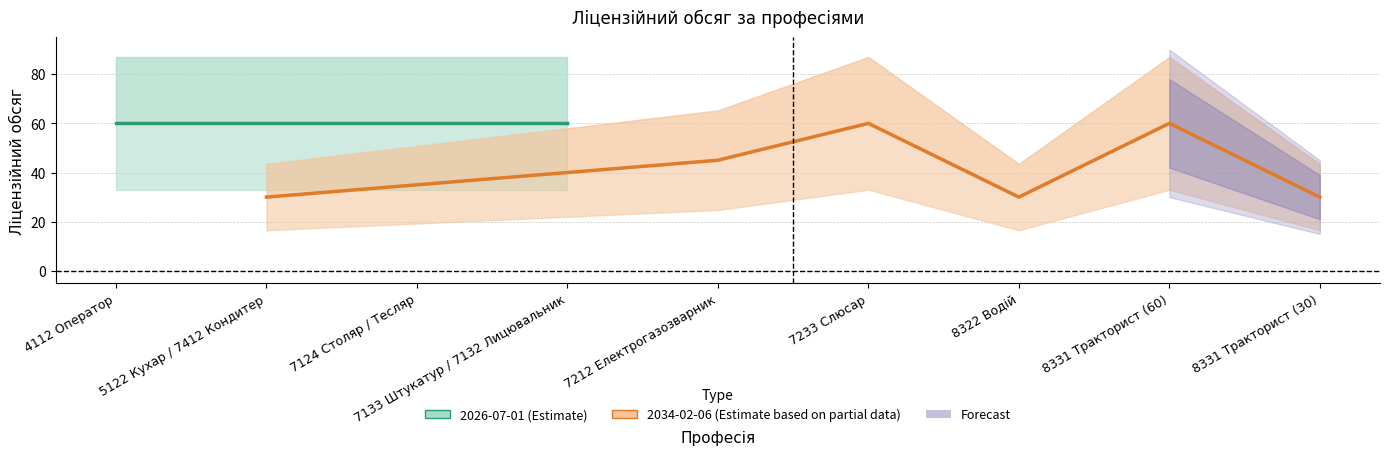

Where is the first local minimum?

5122 Кухар / 7412 Кондитер